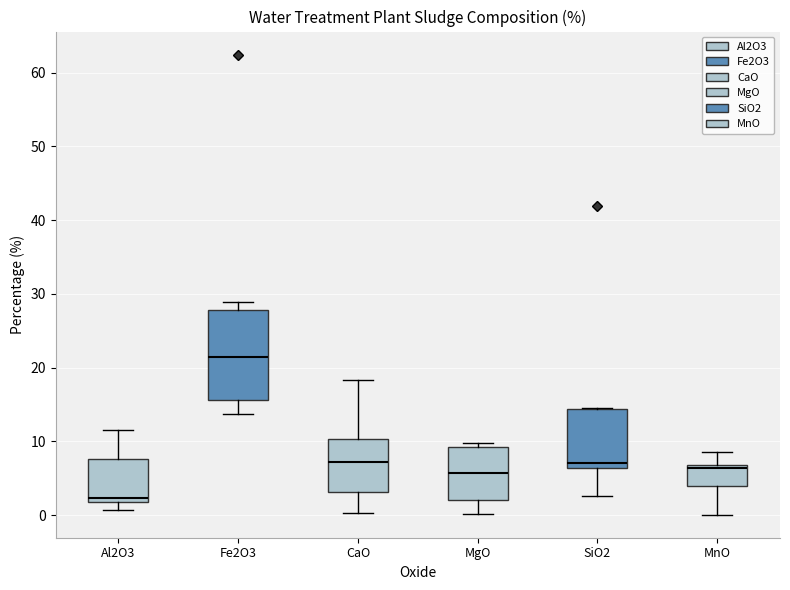

Which box is the tallest, from its lower edge to its upper edge?

Fe2O3